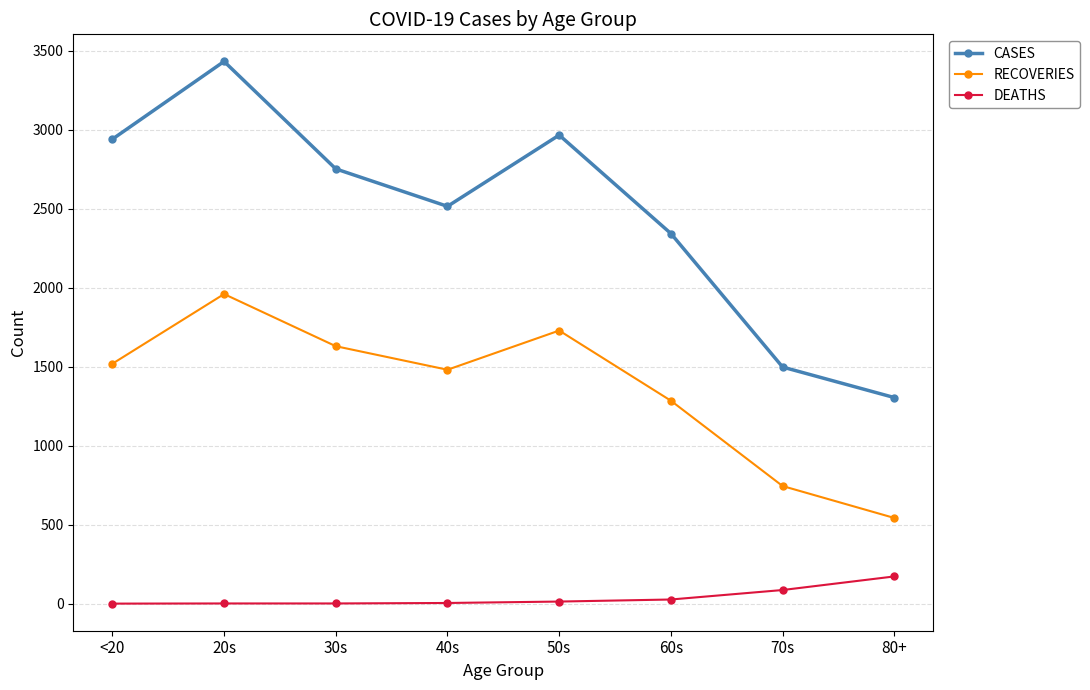

In CASES, how many points are lower than both neighbors (excluding endpoints)?

1